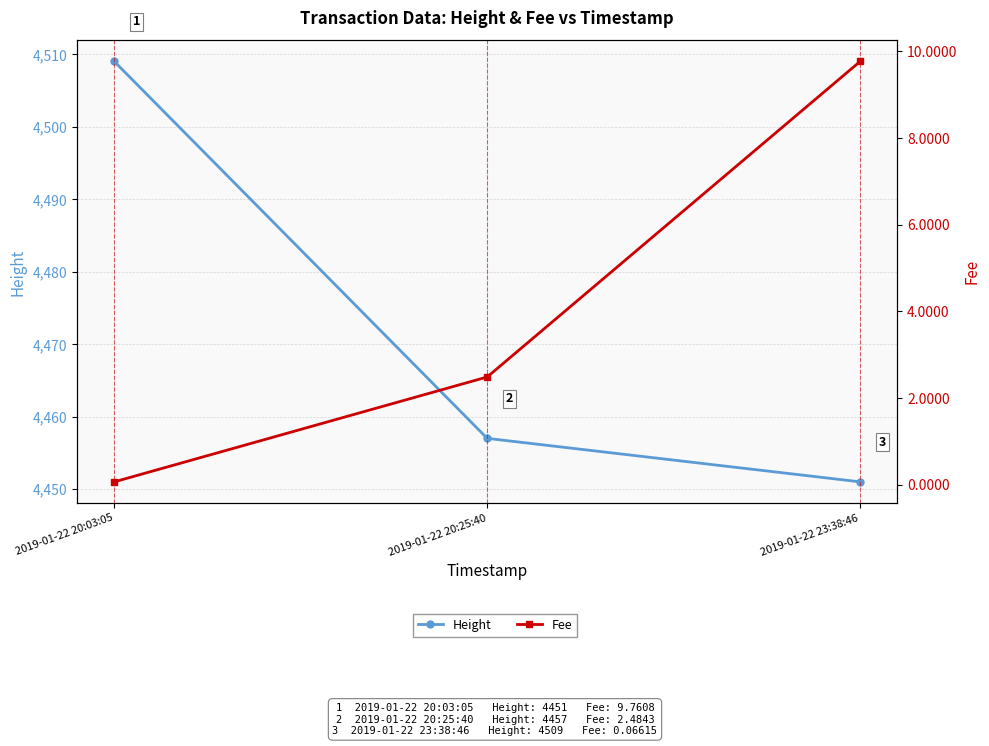

Reading right to left, what are all the values shown in this chart?

Height: 4451.0	4457.0	4509.0
Fee: 9.8	2.5	0.1